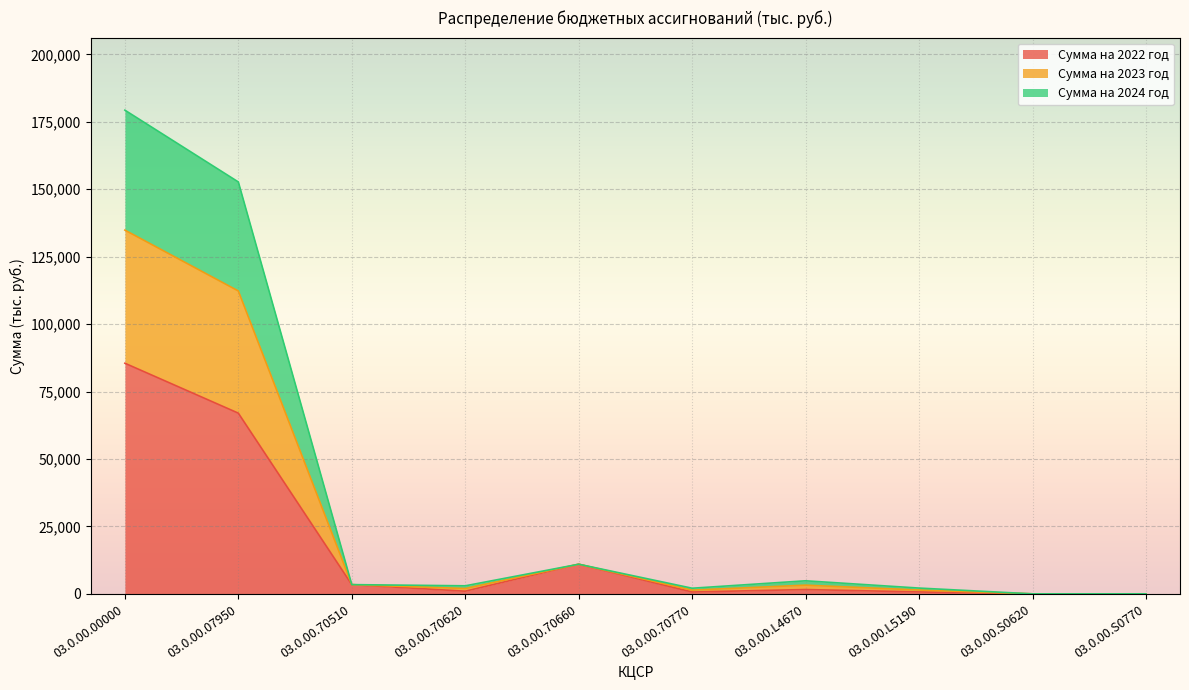

What are all the series names shown in the legend?

Сумма на 2022 год, Сумма на 2023 год, Сумма на 2024 год